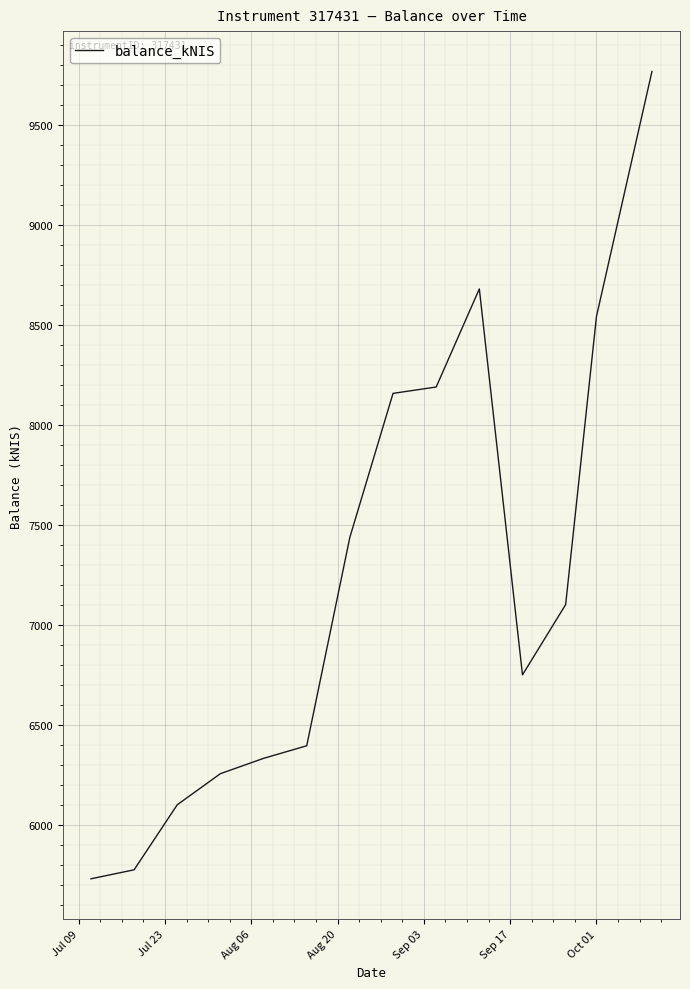

Reading left to right, transcribe all the data shown in this chart.

5730.3	5775.3	6100.6	6256.1	6332.7	6395.6	7438.5	8158.1	8190.0	8680.5	6750.3	7101.6	8542.7	9768.1